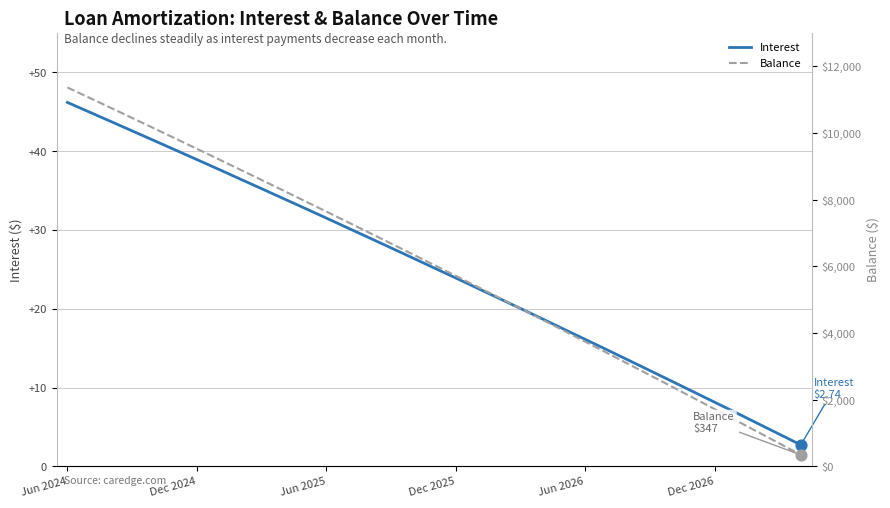

At how many categories does at least one series exceed 4017?

24